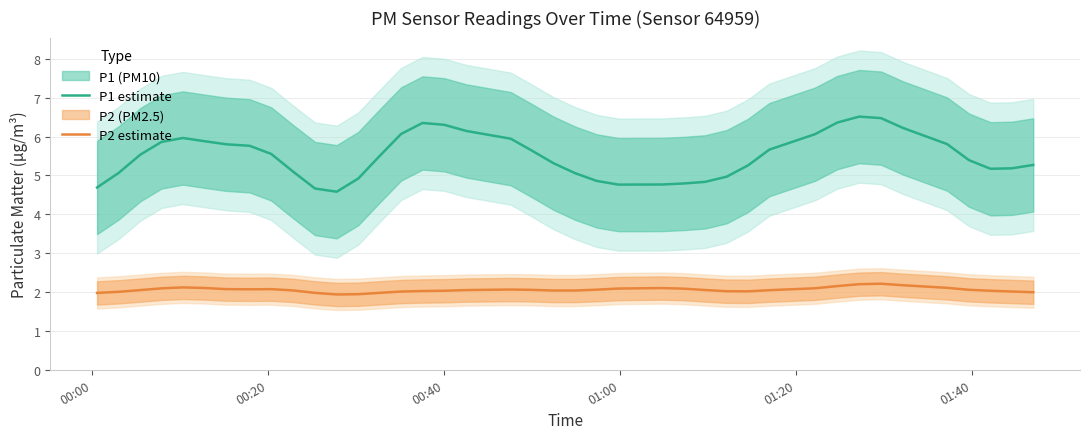

True or false: P1 estimate and P2 estimate intersect in this chart.

False